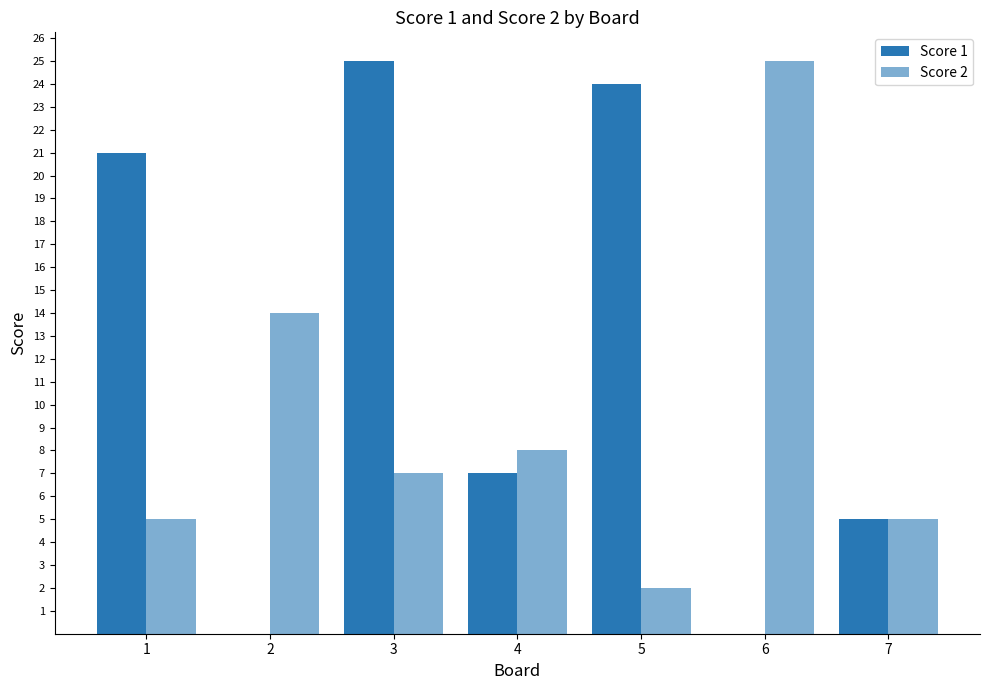

How many categories are shown in the chart?

7